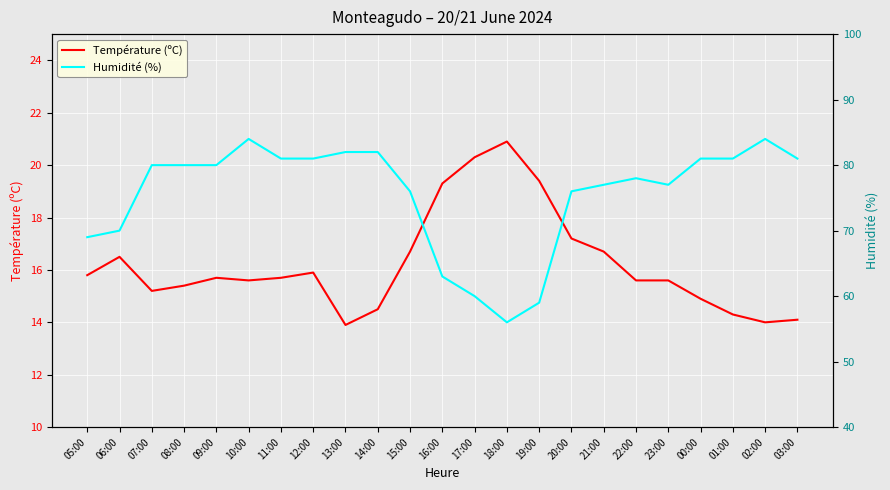

How many interior local peaks does the Humidité (%) series have?

3